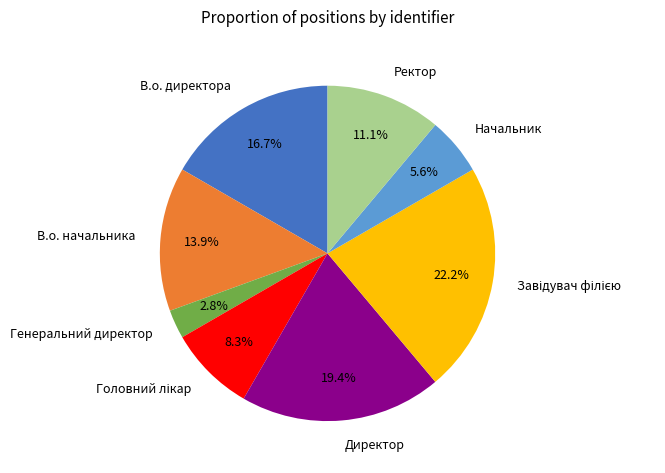

Which has a higher value, Генеральний директор or В.о. начальника?

В.о. начальника